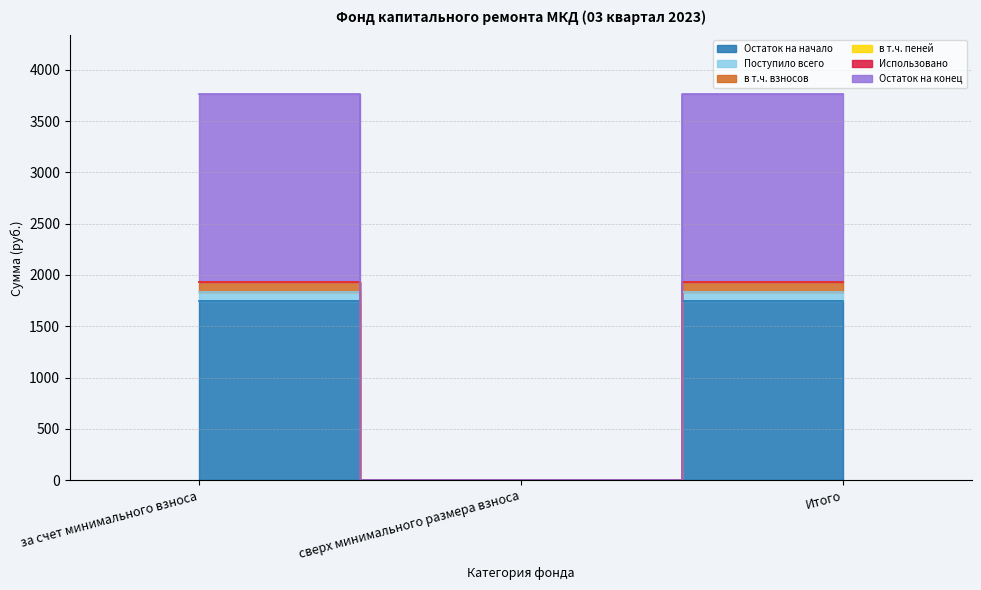

What is the value of the Остаток на начало point at the 3rd from the left?

1745.9